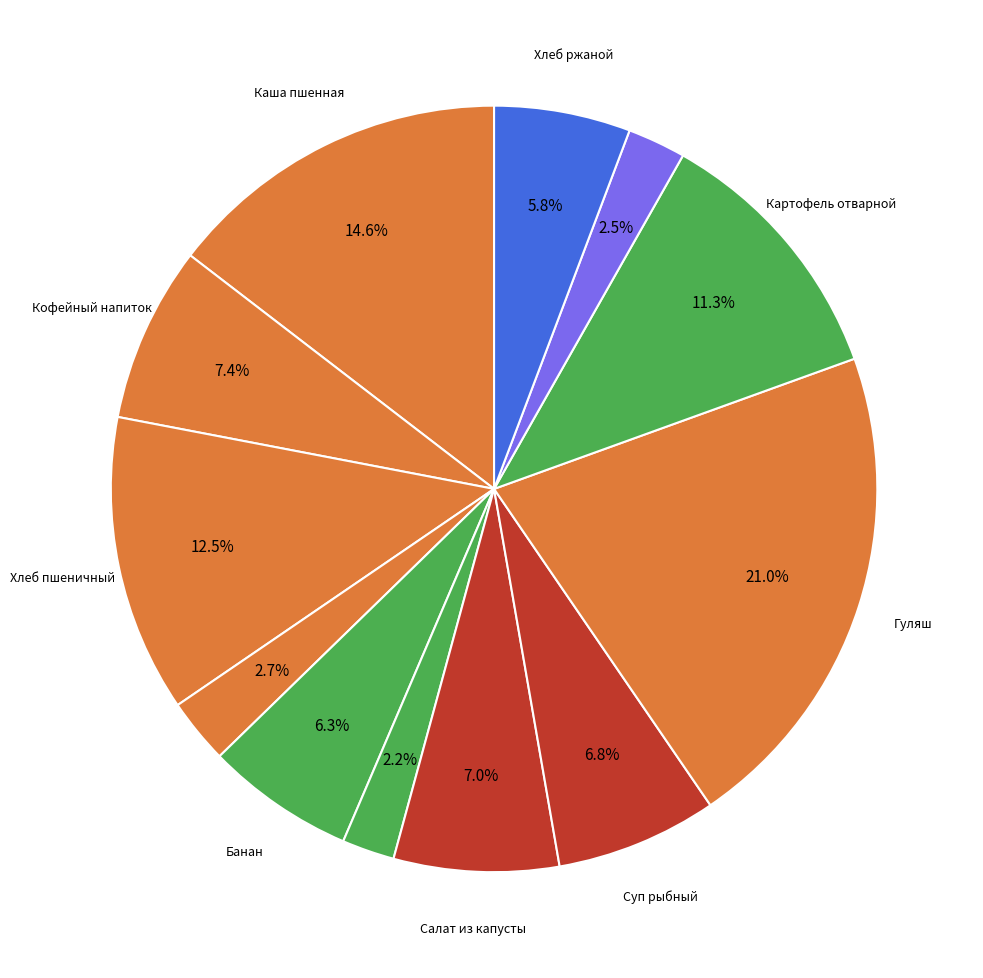

To the nearest percent, what is the average slice percentage?

8%